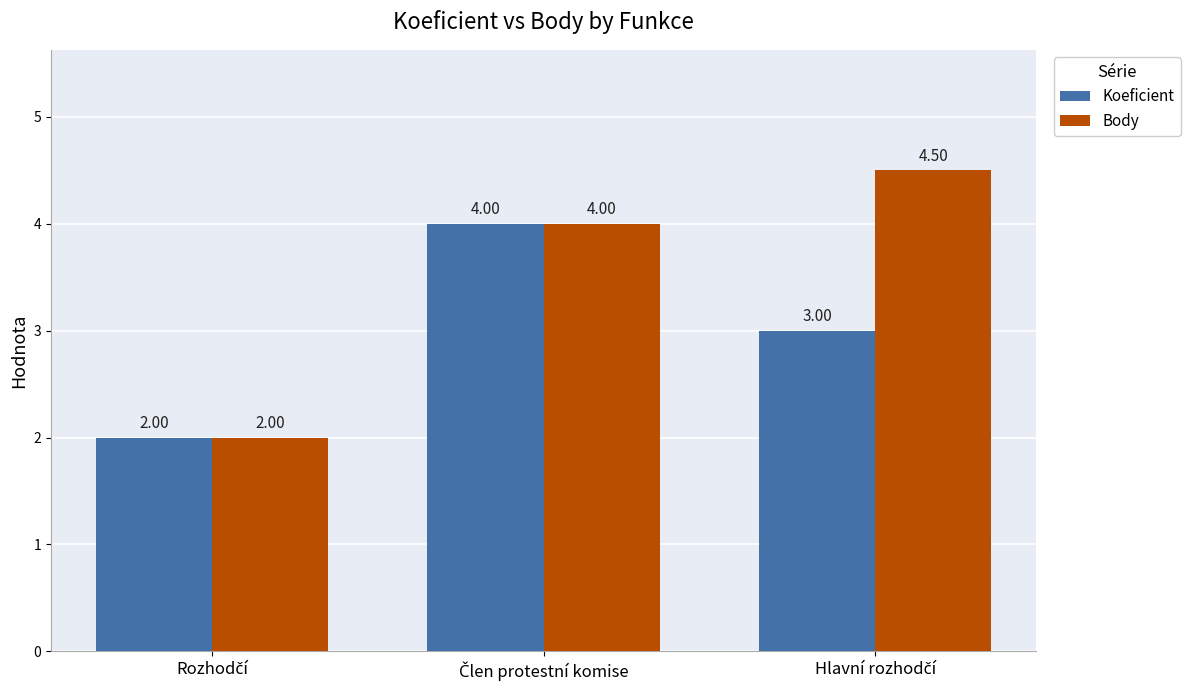

Are the bars horizontal?

No